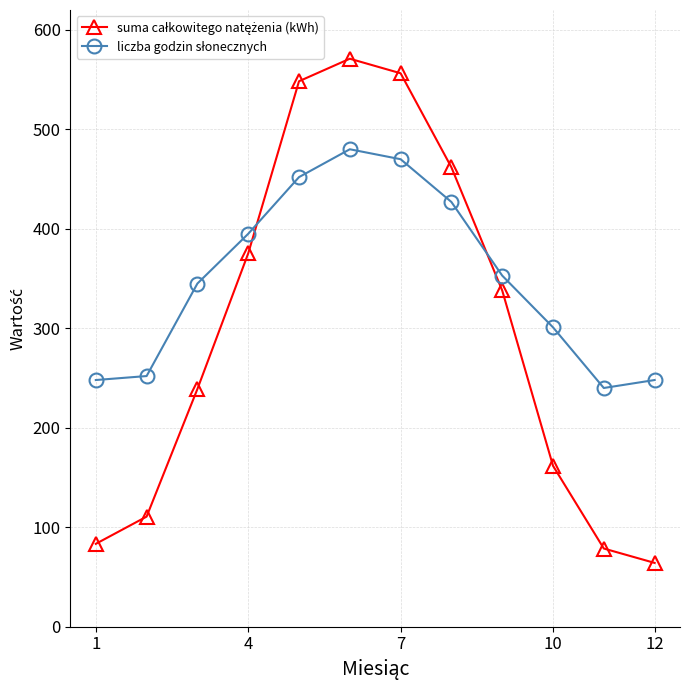

What is the greatest value displayed?

571.0